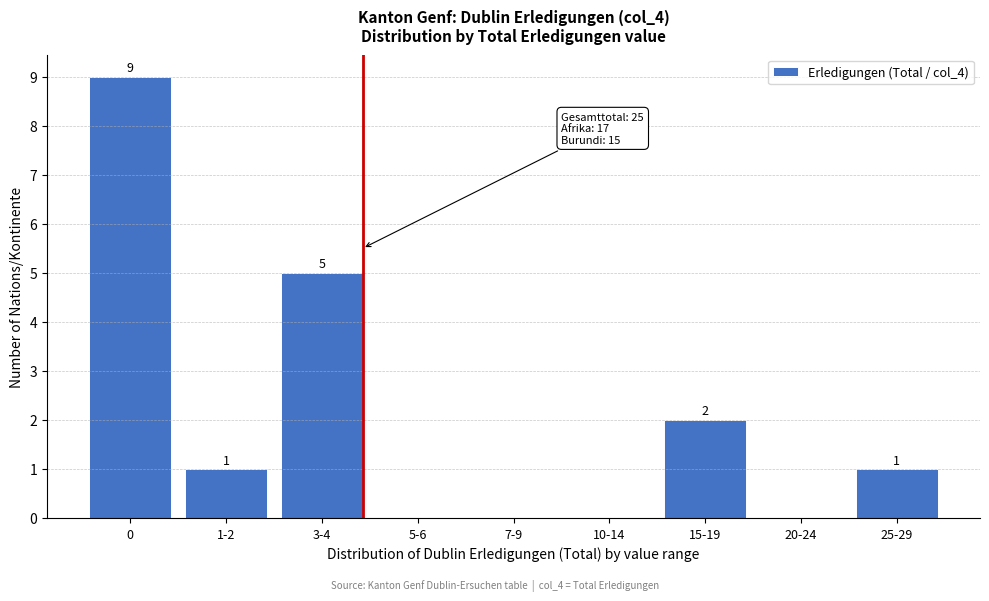

Reading left to right, transcribe all the data shown in this chart.

0=9	1-2=1	3-4=5	5-6=0	7-9=0	10-14=0	15-19=2	20-24=0	25-29=1